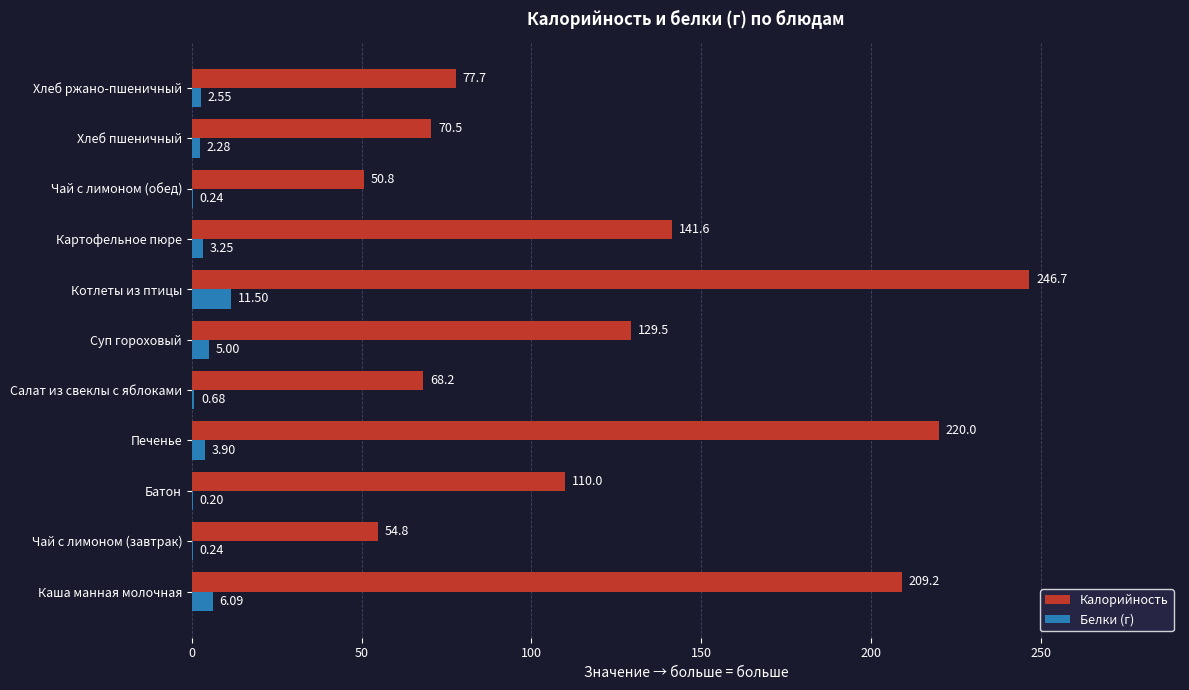

How many values in the Белки (г) series exceed 2?

7